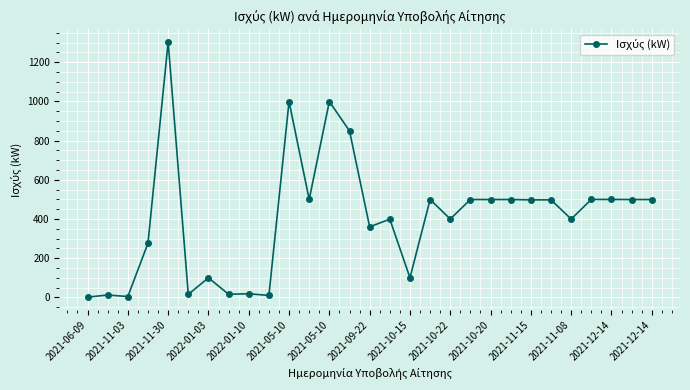

What is the greatest value displayed?

1303.1